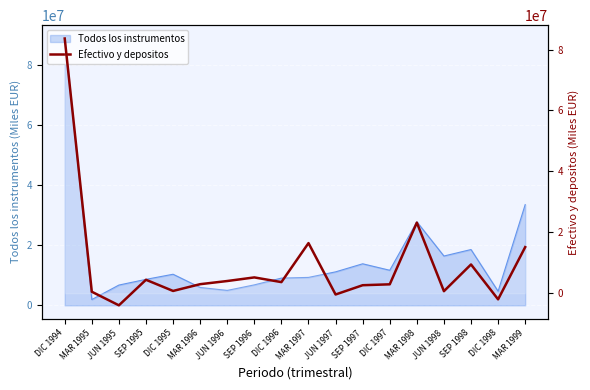

What is the minimum value shown in the chart?

-3981696